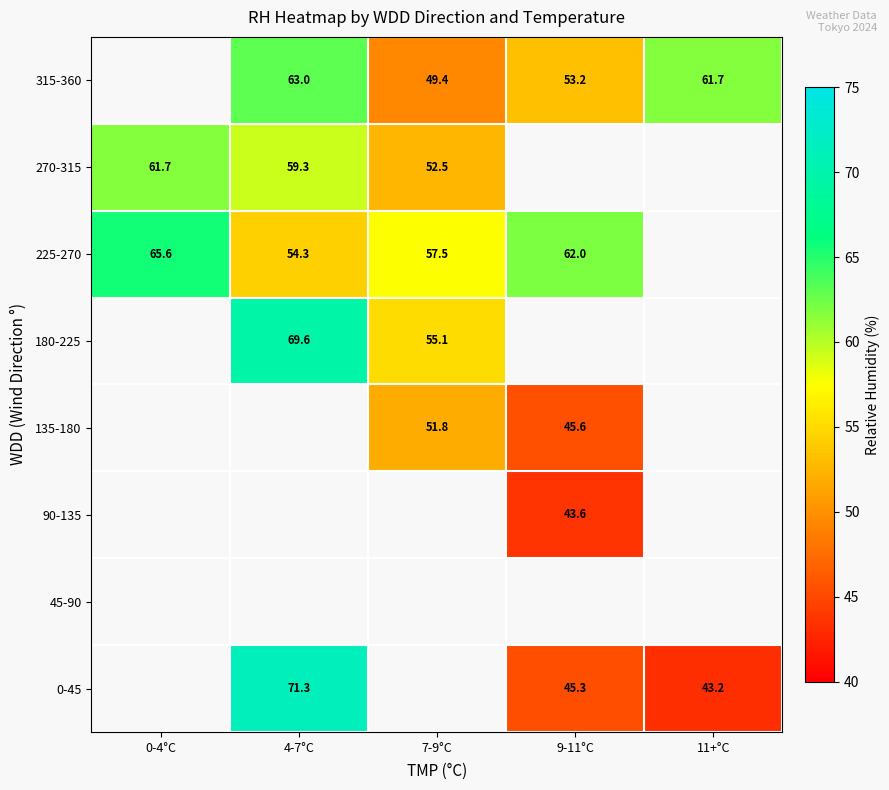

How many distinct data groups are displayed?

8